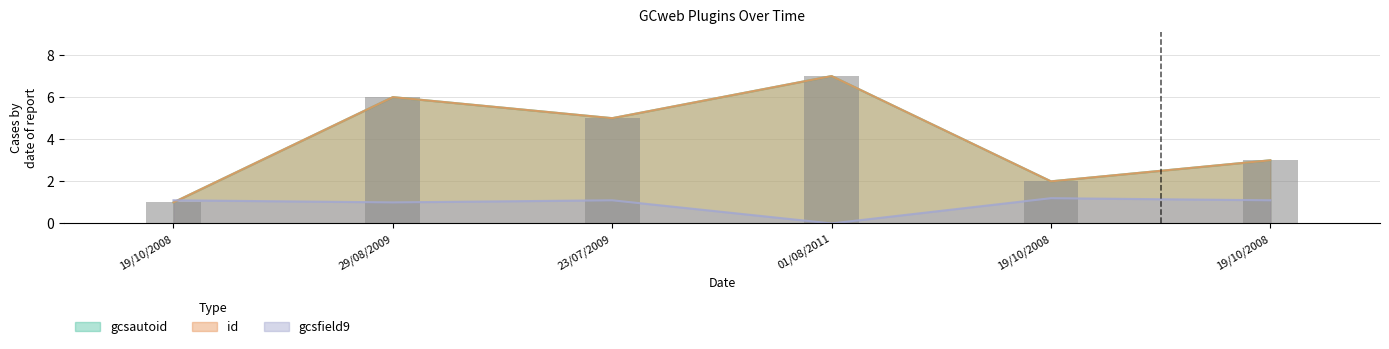

Read the value at 01/08/2011.

7